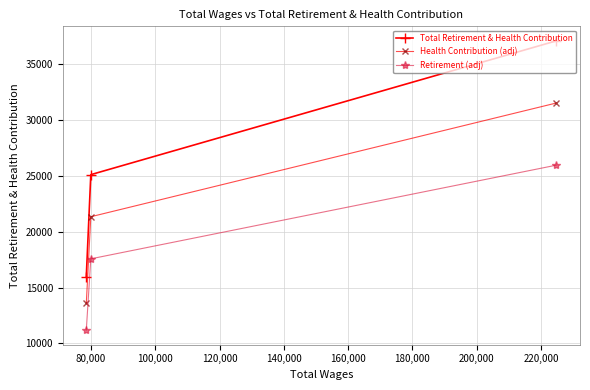

What is the average value of the Retirement (adj) series?

18234.1